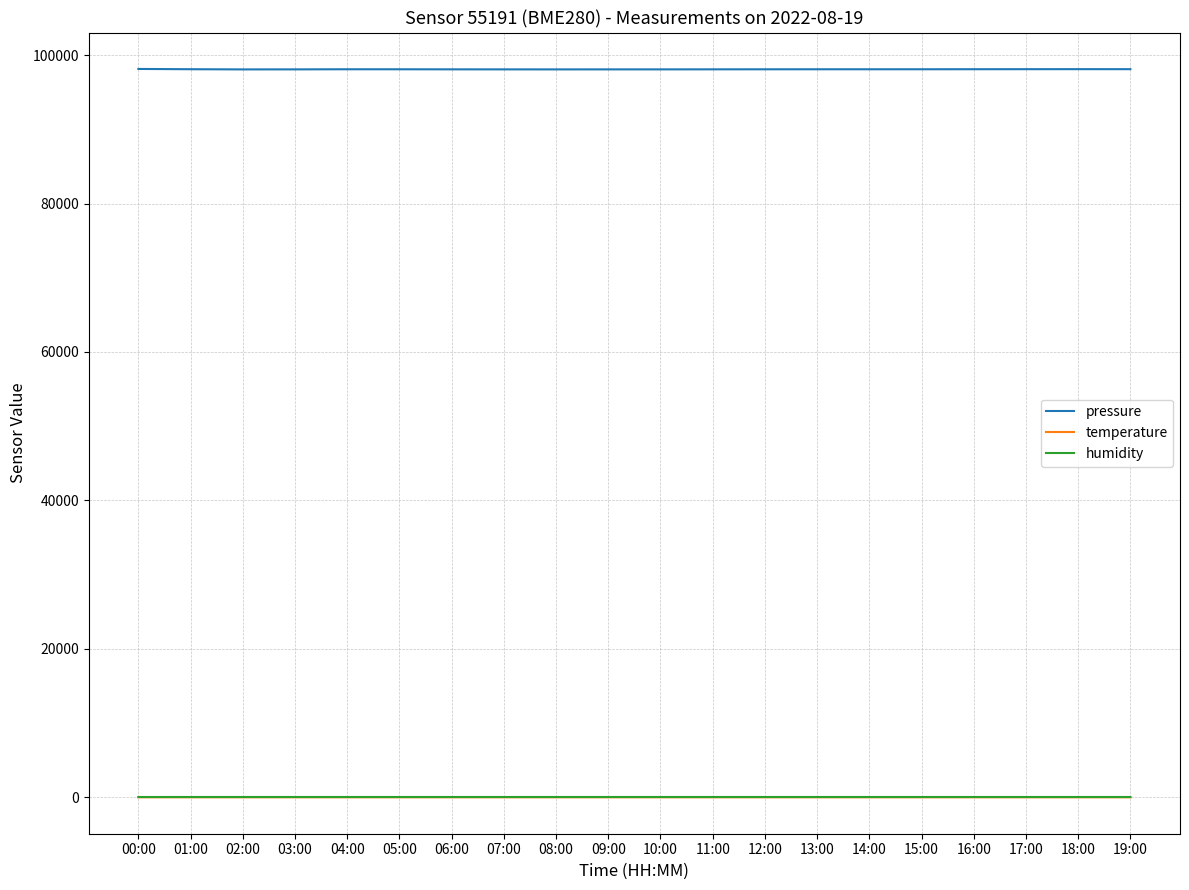

What is the greatest value displayed?

98121.9